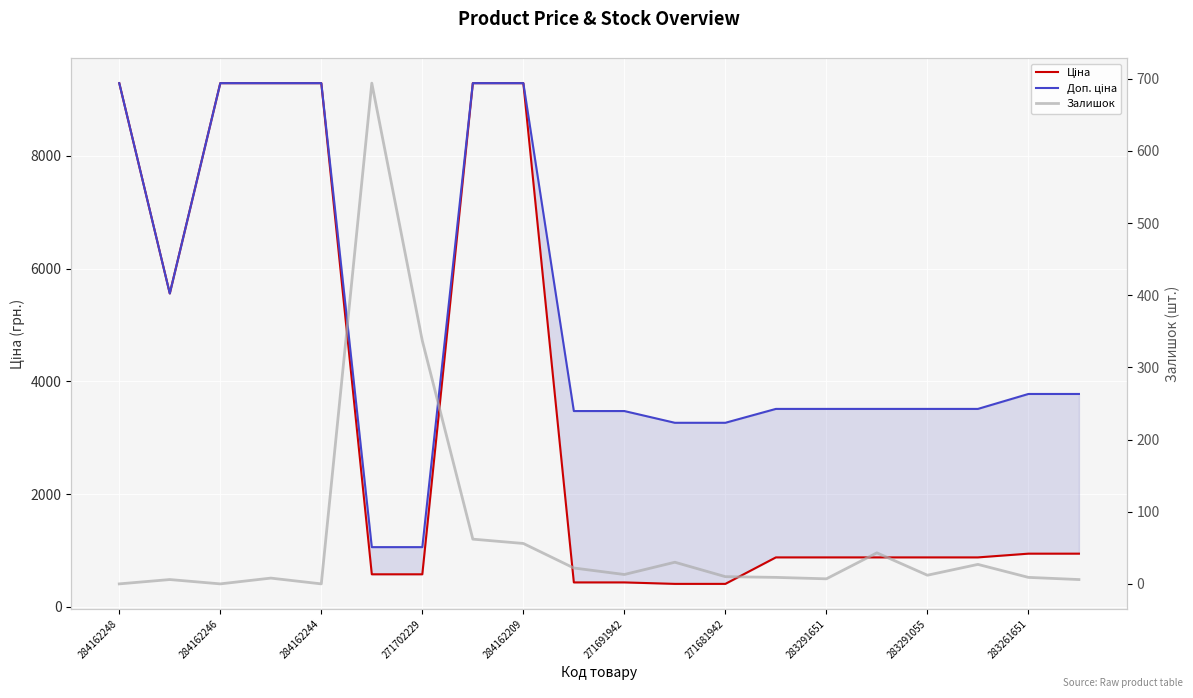

Reading left to right, what are all the values shown in this chart?

Ціна: 9290.5	5560.3	9290.5	9290.5	9290.5	578.1	578.1	9290.5	9290.5	434.3	434.3	408.2	408.2	878.0	878.0	878.0	878.0	878.0	944.2	944.2
Доп. ціна: 9290.5	5560.3	9290.5	9290.5	9290.5	1060.0	1060.0	9290.5	9290.5	3474.1	3474.1	3265.8	3265.8	3511.9	3511.9	3511.9	3511.9	3511.9	3777.0	3777.0
Залишок: 0.0	6.0	0.0	8.0	0.0	694.0	337.0	62.0	56.0	22.0	13.0	30.0	10.0	9.0	7.0	43.0	12.0	27.0	9.0	6.0